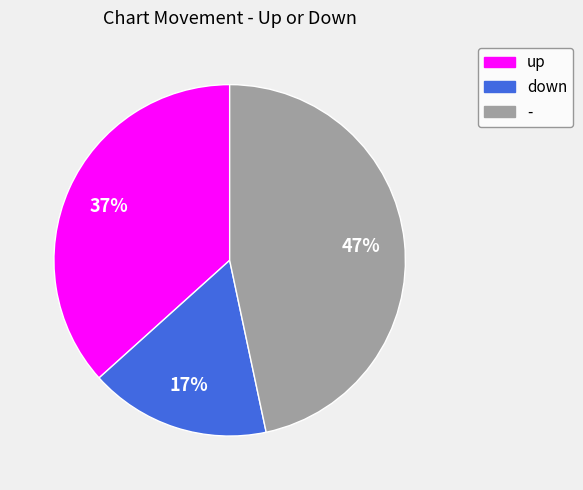

Is the sum of - and up greater than half?

Yes